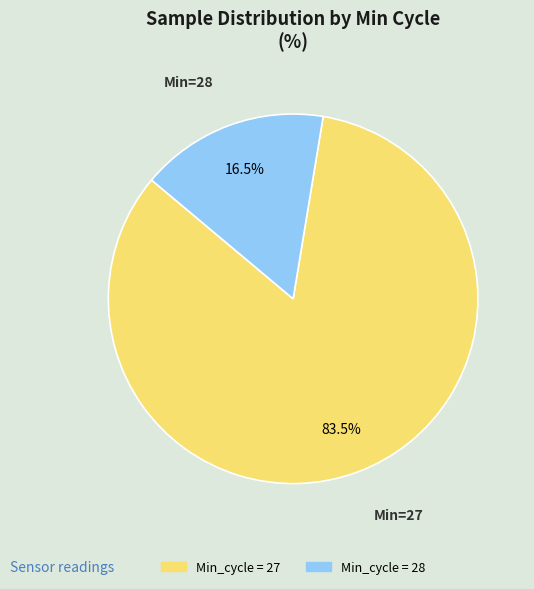

Is there a majority slice in this chart?

Yes